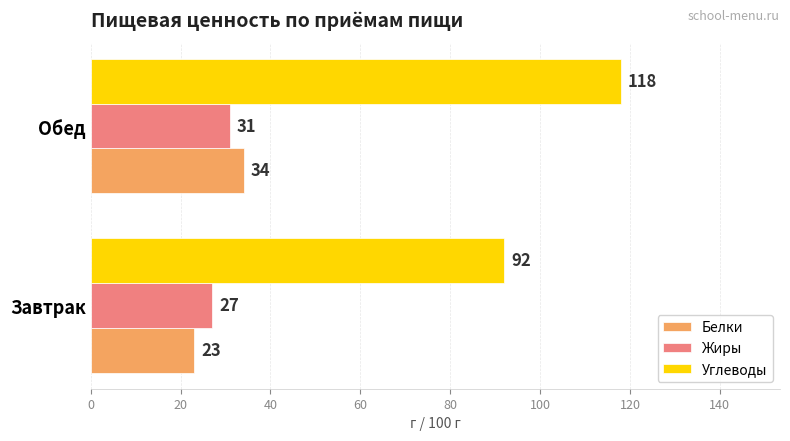

What is the total value across all series at Обед?

183